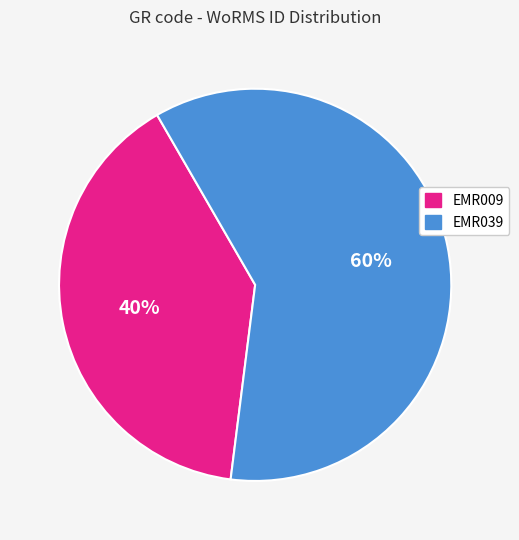

To the nearest percent, what is the average slice percentage?

50%